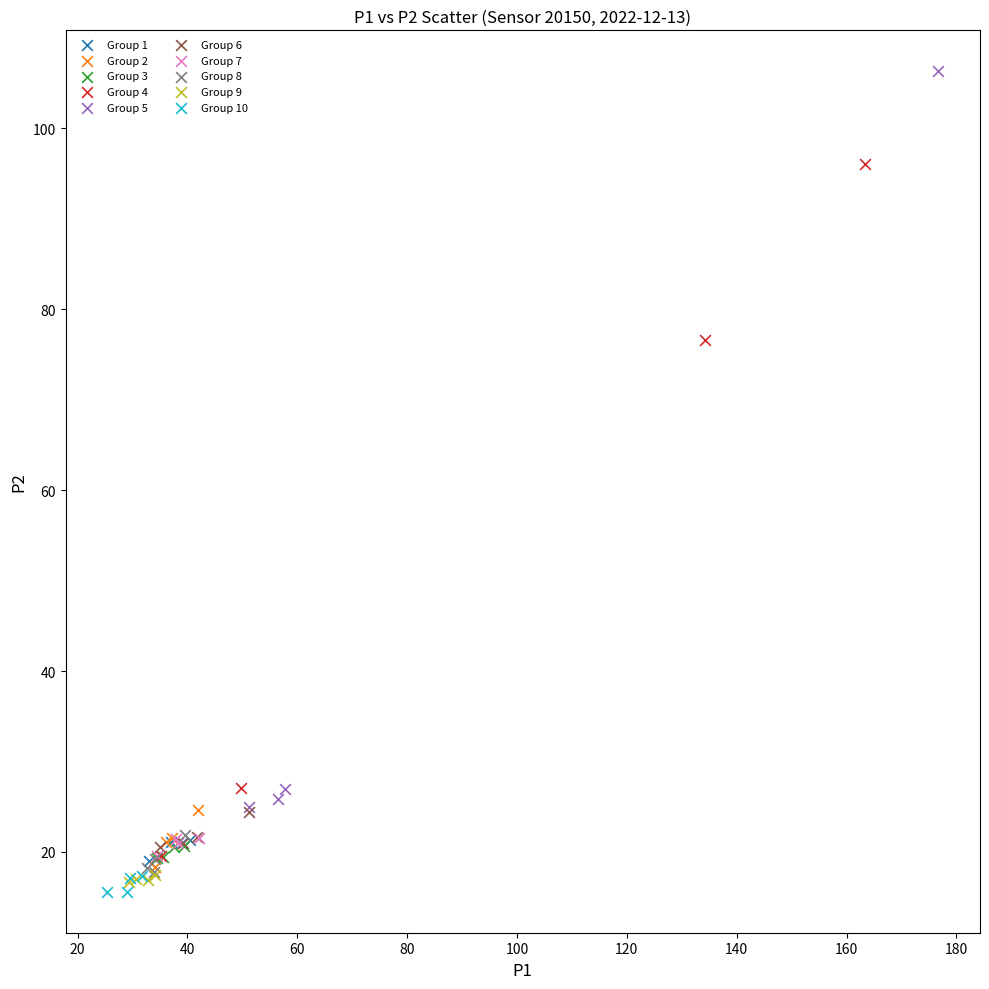

Which series reaches the minimum Y coordinate?

Group 10